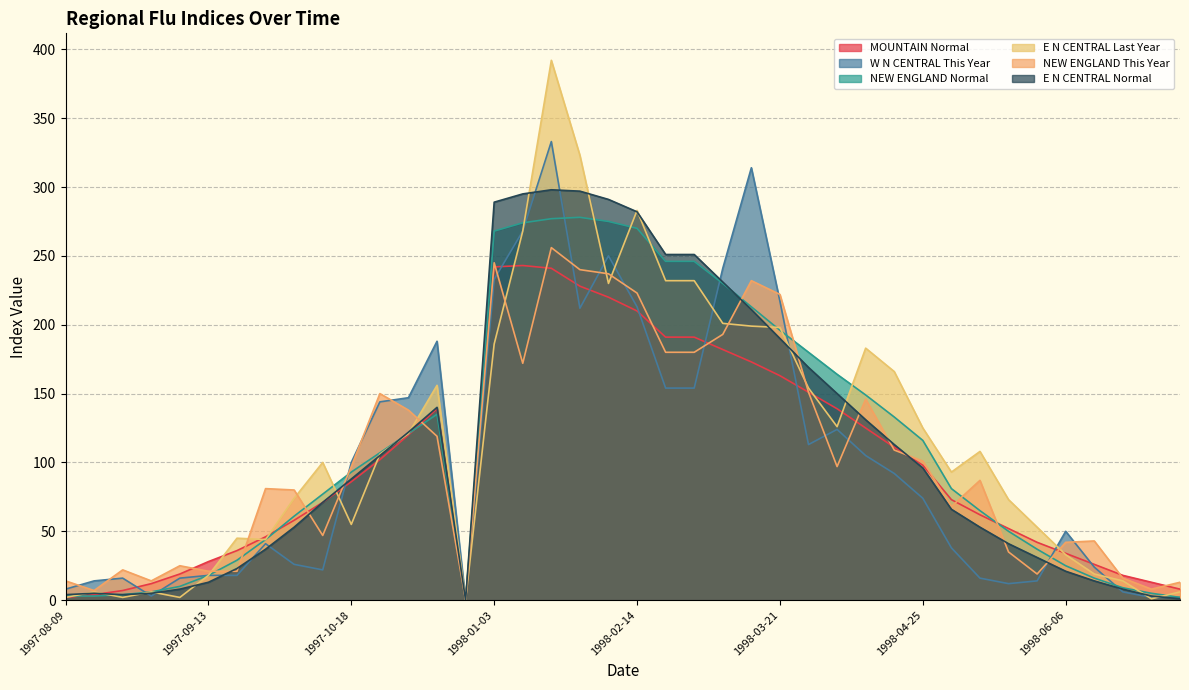

How many data points does each series have?

40